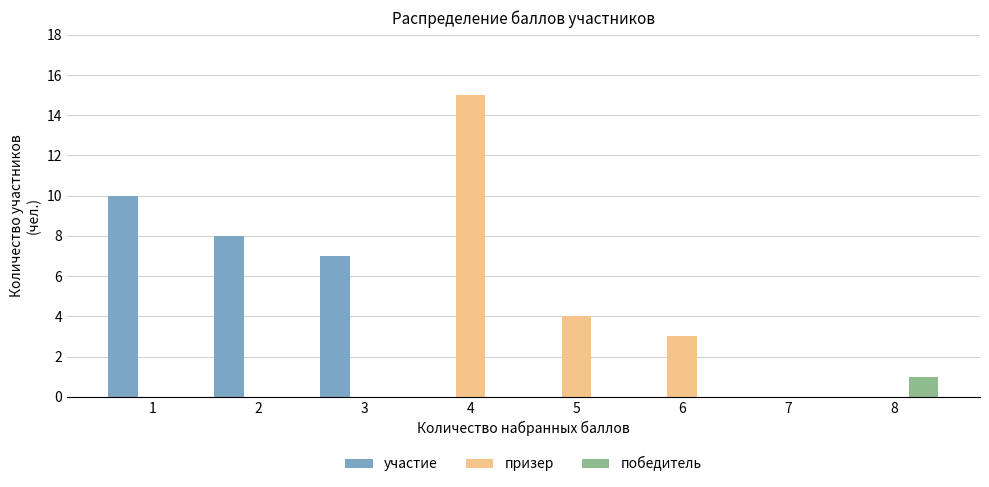

True or false: призер has a value of 0 at 1.

True